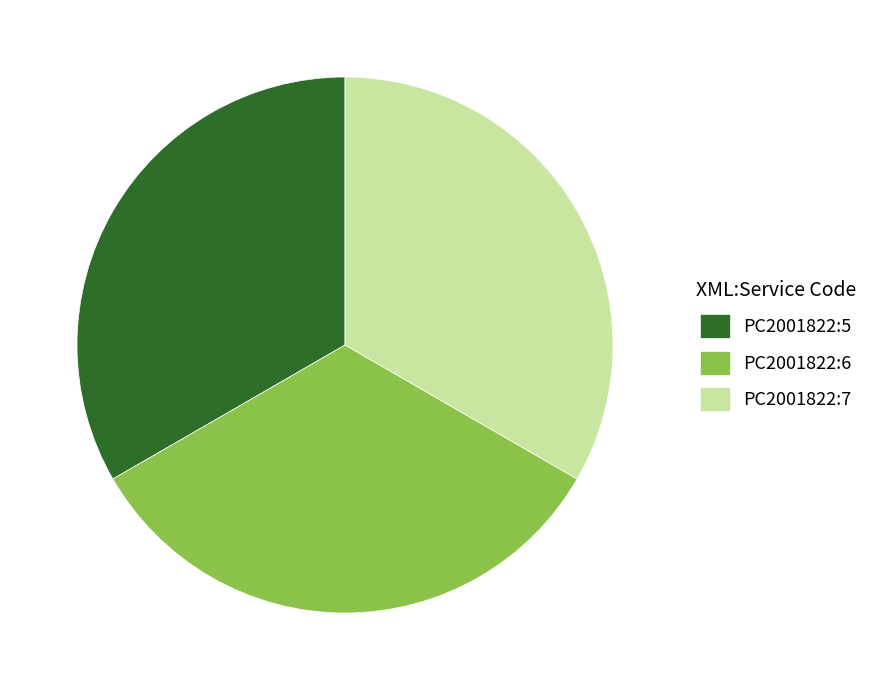

Is it true that PC2001822:6 is 42% of the pie?

False